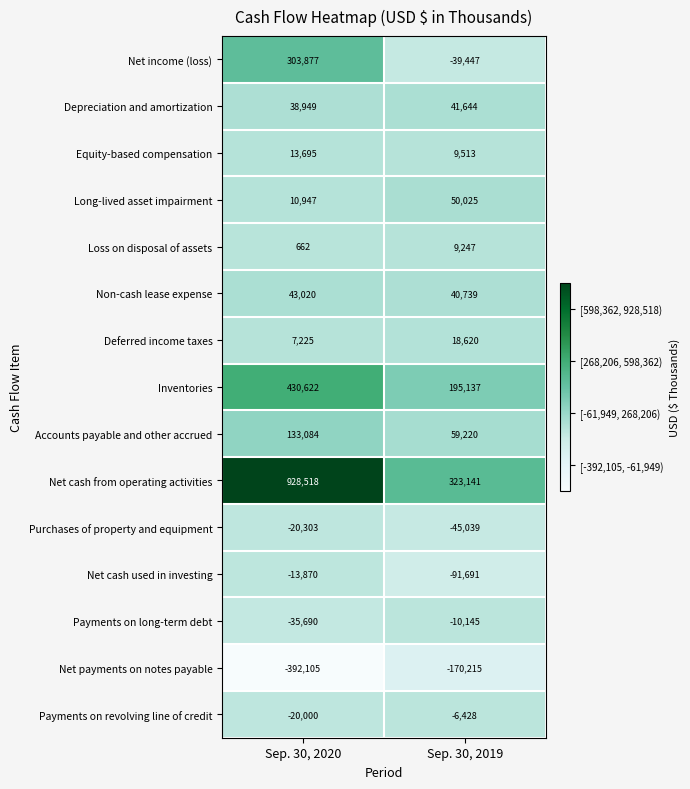

Which series changed the most between Sep. 30, 2020 and Sep. 30, 2019?

Net cash from operating activities